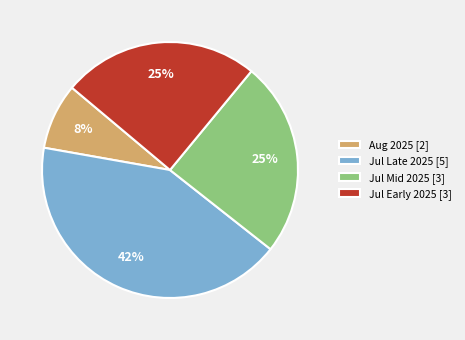

Combined, do Aug 2025 [2] and Jul Mid 2025 [3] account for over 50%?

No